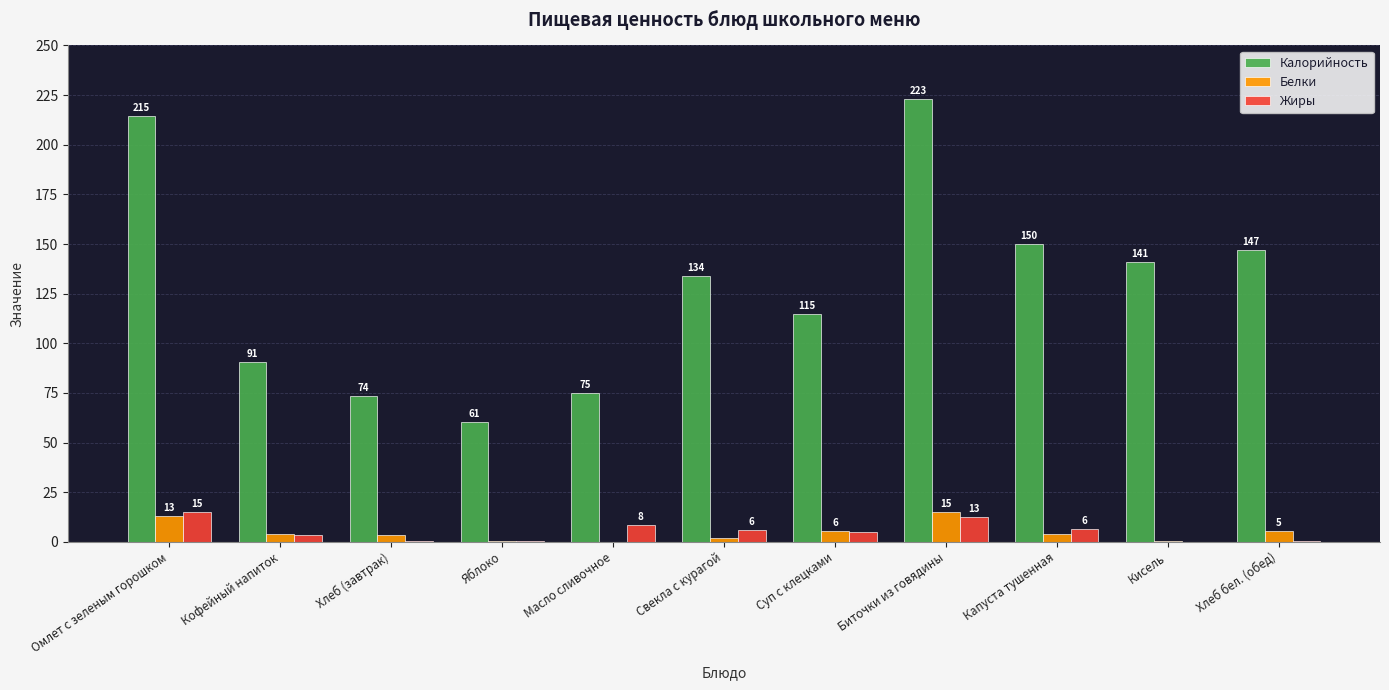

How many groups of bars are there?

11